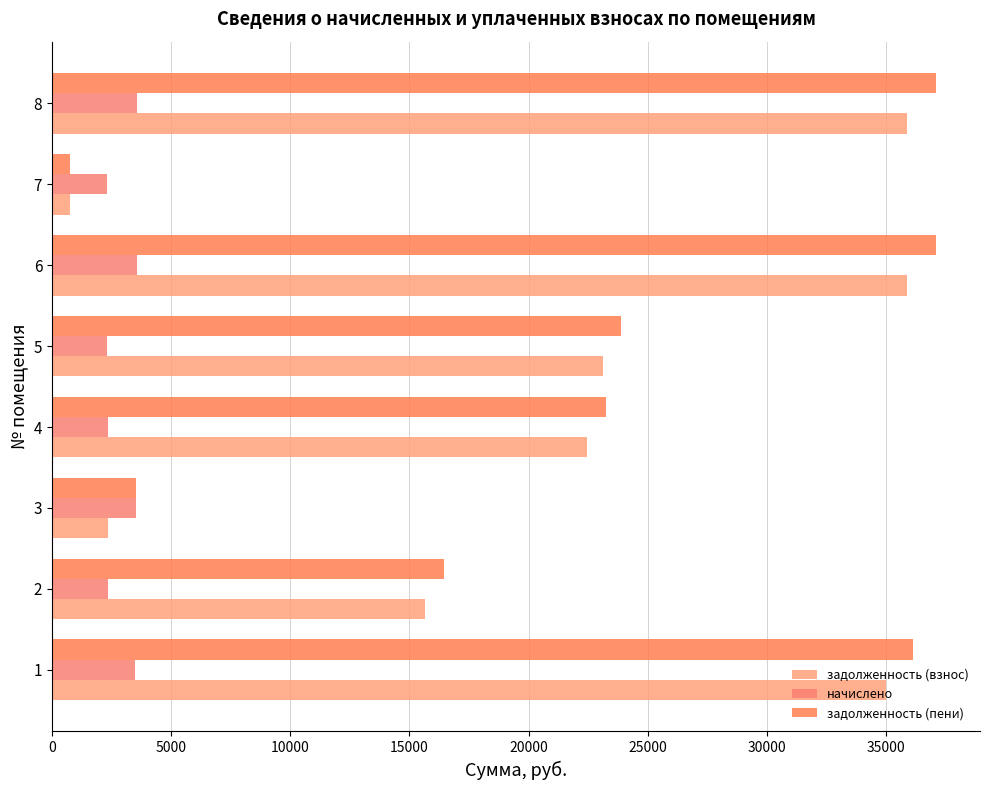

What is the minimum value shown in the chart?

775.1